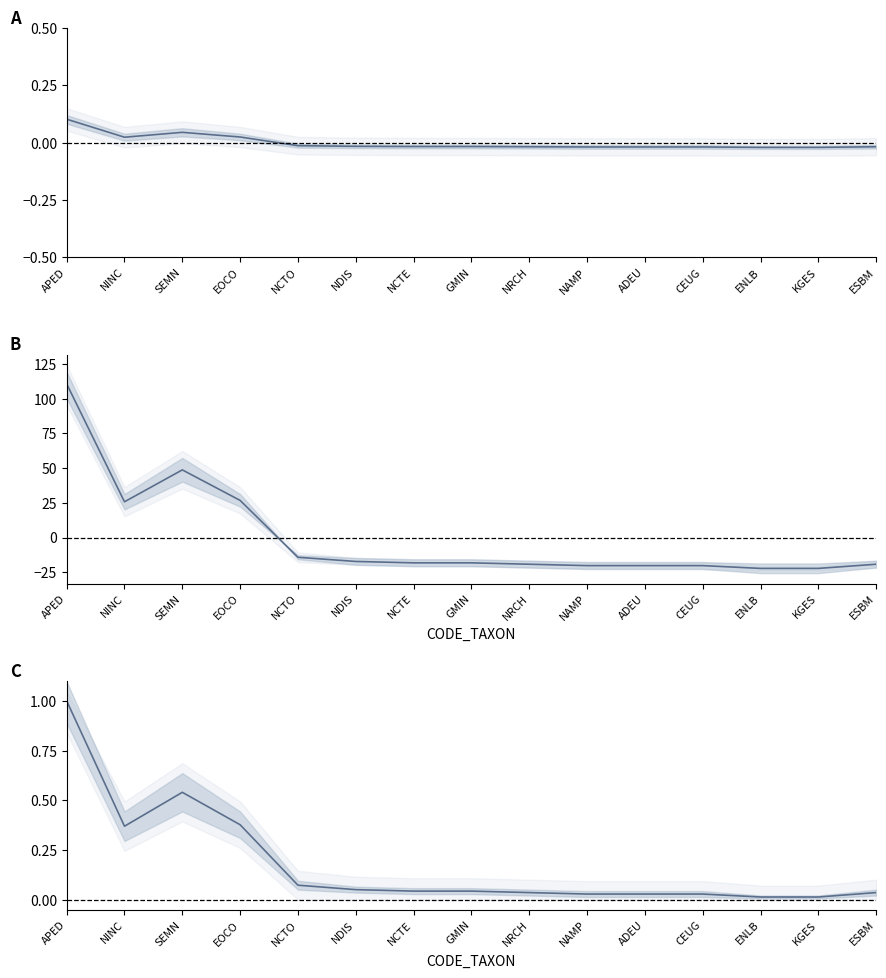

What position from the left is KGES?

14